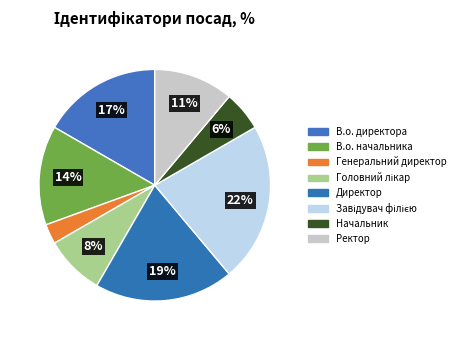

To the nearest percent, what is the average slice percentage?

12%